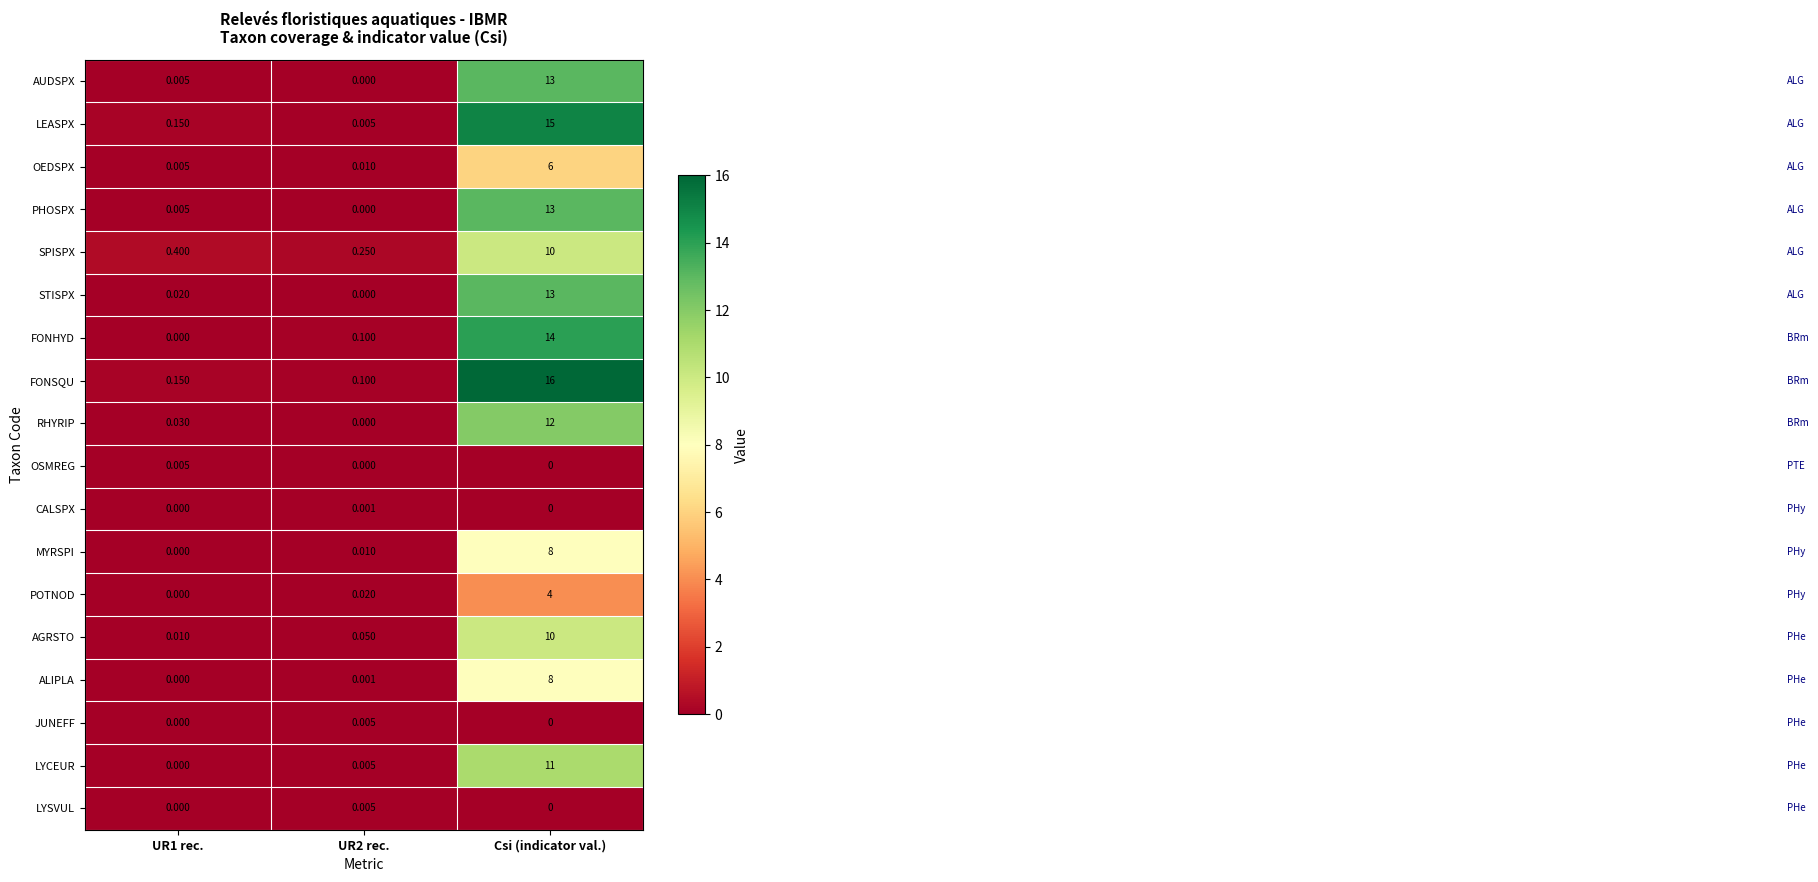

At which category does the chart reach its peak across all series?

Csi (indicator val.)